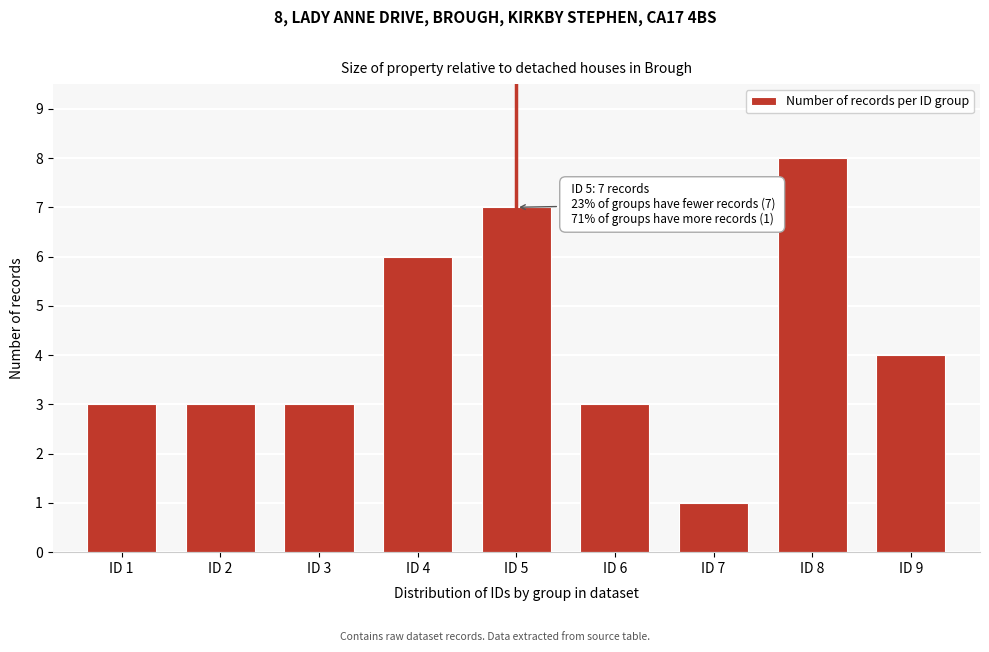

Reading left to right, transcribe all the data shown in this chart.

3	3	3	6	7	3	1	8	4